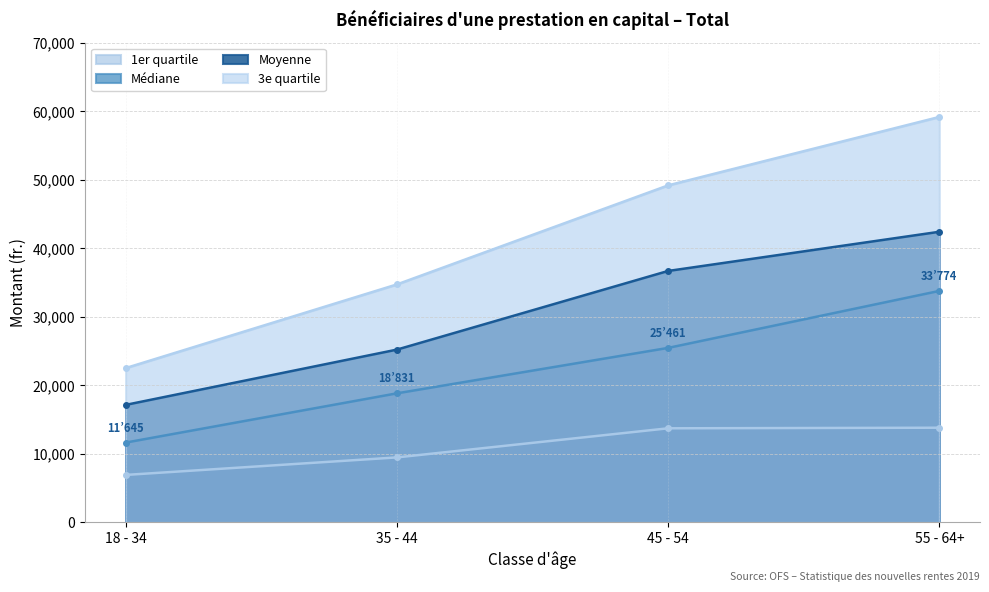

Between 55 - 64+ and 35 - 44, which is larger?

55 - 64+